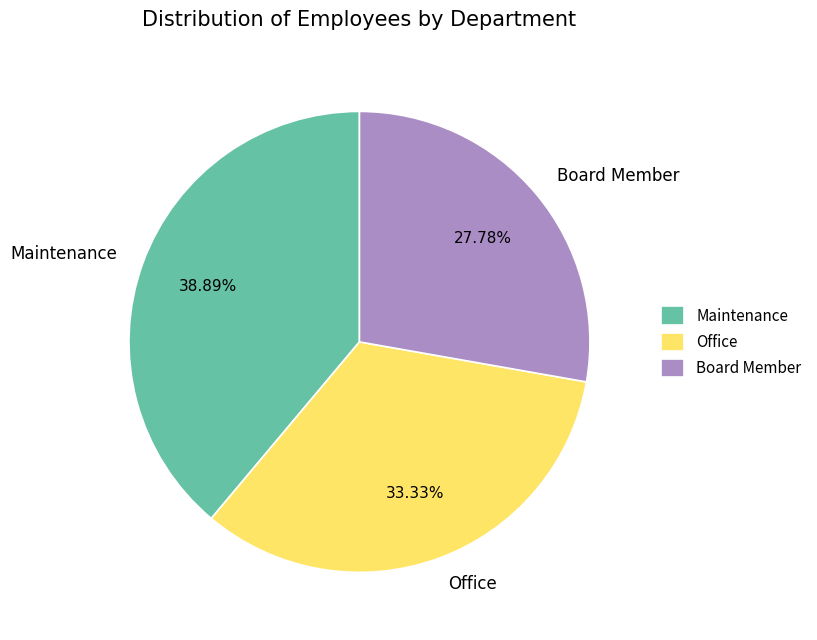

The Maintenance slice represents 51% of the pie. True or false?

False